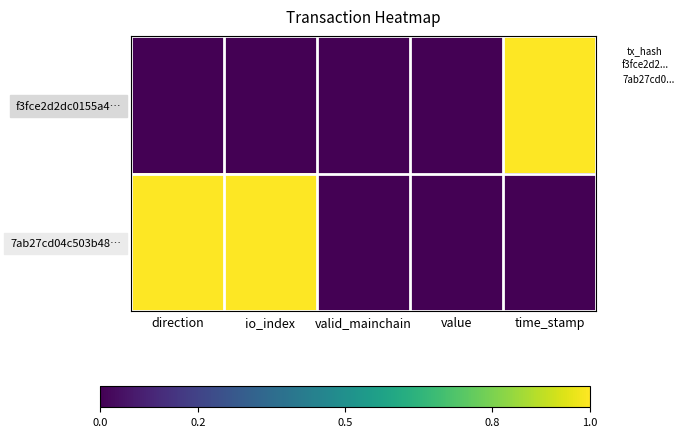

Rank the series by their maximum value, from highest to lowest.

f3fce2d2dc0155a4…, 7ab27cd04c503b48…